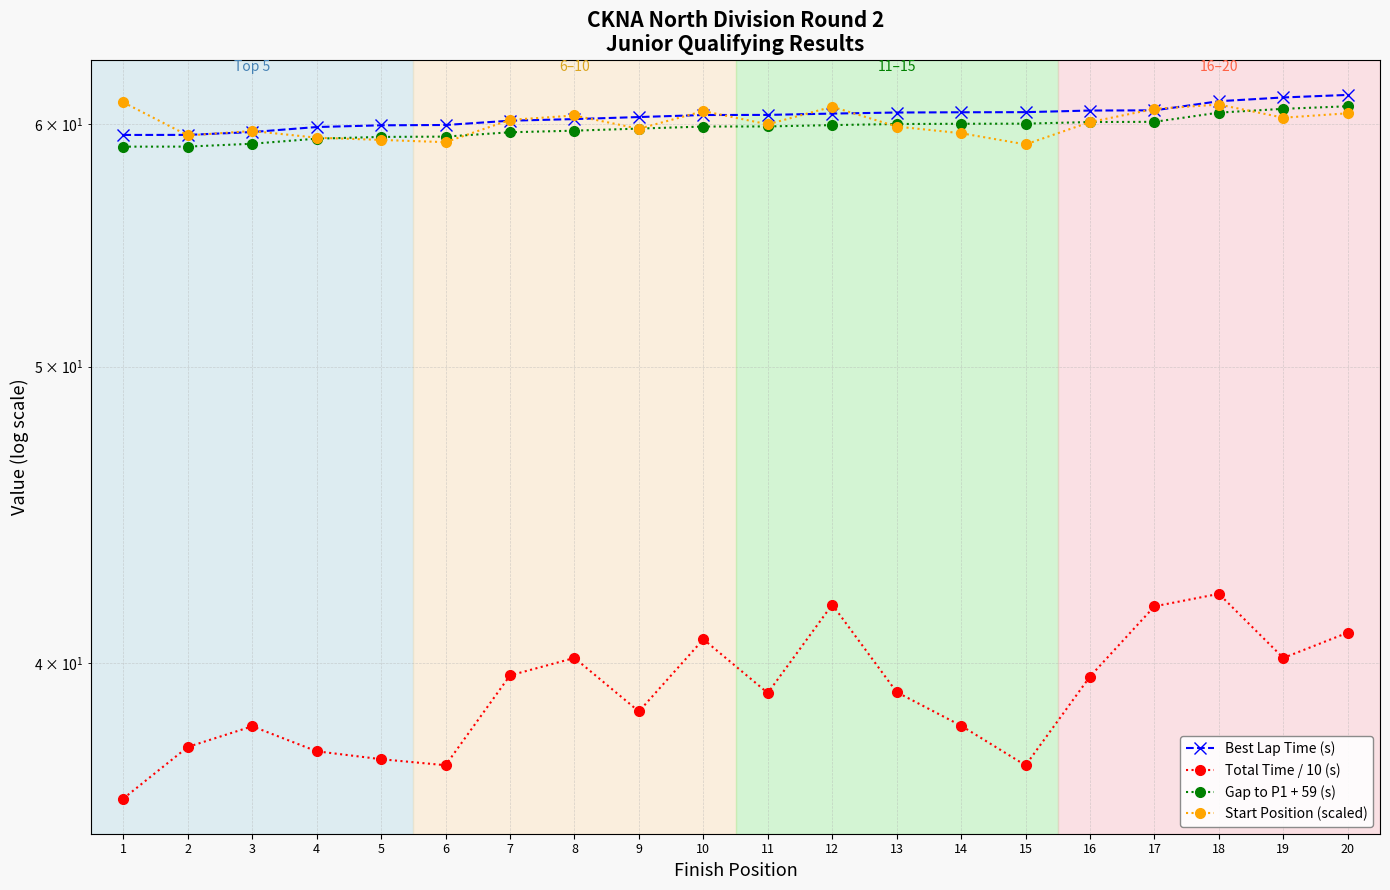

True or false: Gap to P1 + 59 (s) and Best Lap Time (s) intersect in this chart.

False